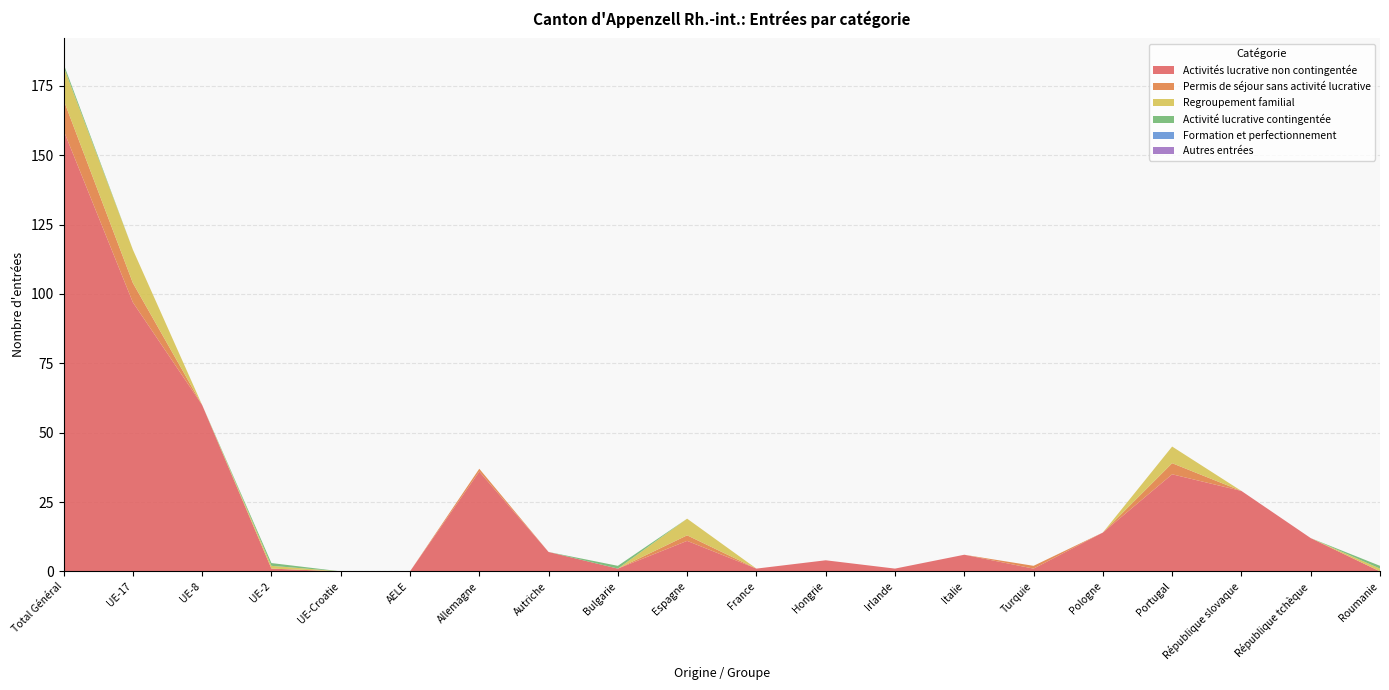

Reading right to left, extract all data points from this chart.

Activités lucrative non contingentée: Roumanie=0	République tchèque=12	République slovaque=29	Portugal=35	Pologne=14	Turquie=1	Italie=6	Irlande=1	Hongrie=4	France=1	Espagne=11	Bulgarie=1	Autriche=7	Allemagne=36	AELE=0	UE-Croatie=0	UE-2=1	UE-8=60	UE-17=97	Total Général=159
Permis de séjour sans activité lucrative: Roumanie=0	République tchèque=0	République slovaque=0	Portugal=4	Pologne=0	Turquie=1	Italie=0	Irlande=0	Hongrie=0	France=0	Espagne=2	Bulgarie=0	Autriche=0	Allemagne=1	AELE=0	UE-Croatie=0	UE-2=0	UE-8=0	UE-17=7	Total Général=11
Regroupement familial: Roumanie=1	République tchèque=0	République slovaque=0	Portugal=6	Pologne=0	Turquie=0	Italie=0	Irlande=0	Hongrie=0	France=0	Espagne=6	Bulgarie=0	Autriche=0	Allemagne=0	AELE=0	UE-Croatie=0	UE-2=1	UE-8=0	UE-17=12	Total Général=12
Activité lucrative contingentée: Roumanie=1	République tchèque=0	République slovaque=0	Portugal=0	Pologne=0	Turquie=0	Italie=0	Irlande=0	Hongrie=0	France=0	Espagne=0	Bulgarie=1	Autriche=0	Allemagne=0	AELE=0	UE-Croatie=0	UE-2=1	UE-8=0	UE-17=0	Total Général=1
Formation et perfectionnement: Roumanie=0	République tchèque=0	République slovaque=0	Portugal=0	Pologne=0	Turquie=0	Italie=0	Irlande=0	Hongrie=0	France=0	Espagne=0	Bulgarie=0	Autriche=0	Allemagne=0	AELE=0	UE-Croatie=0	UE-2=0	UE-8=0	UE-17=0	Total Général=0
Autres entrées: Roumanie=0	République tchèque=0	République slovaque=0	Portugal=0	Pologne=0	Turquie=0	Italie=0	Irlande=0	Hongrie=0	France=0	Espagne=0	Bulgarie=0	Autriche=0	Allemagne=0	AELE=0	UE-Croatie=0	UE-2=0	UE-8=0	UE-17=0	Total Général=0